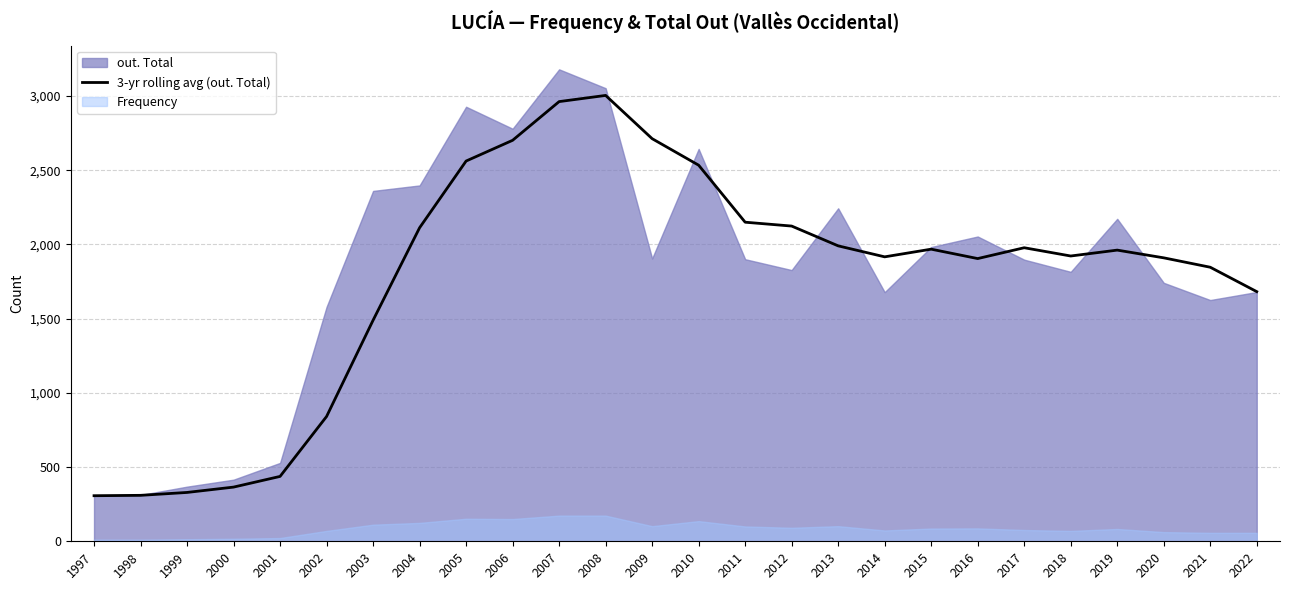

The chart shows a value of 437.0 at 2001. True or false?

True